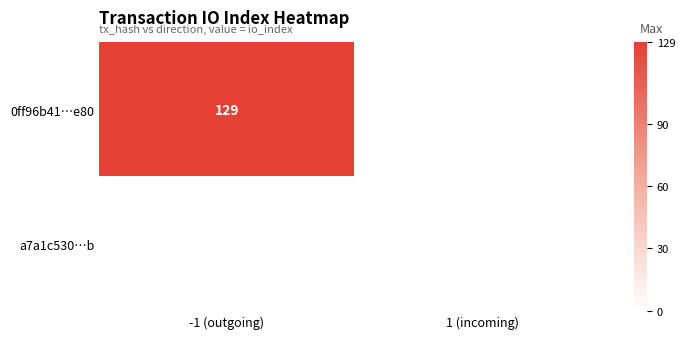

How many data points in 0ff96b41d7276b0197f4e32586913196ef0ce80 are less than 129?

1